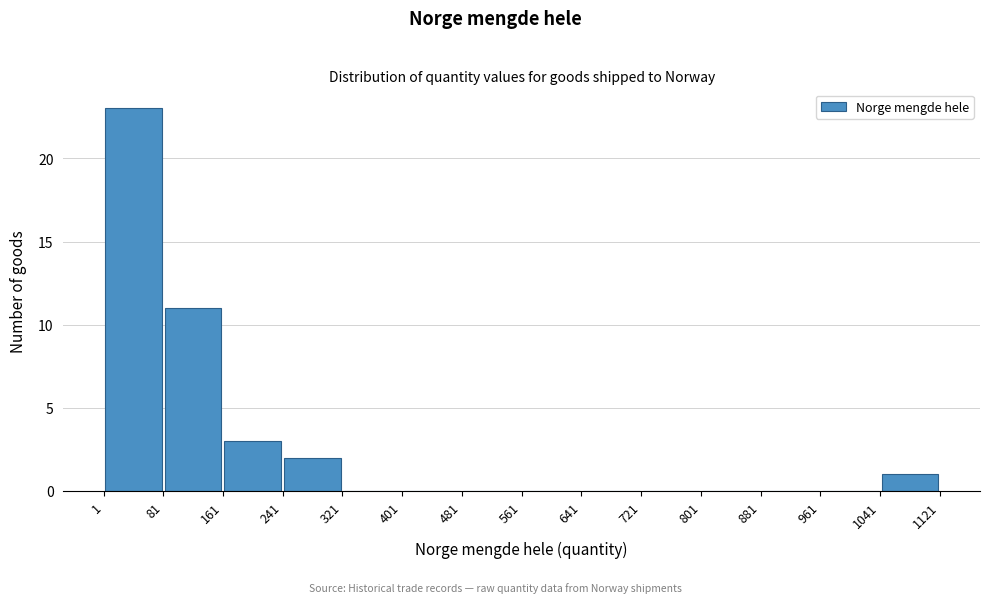

Reading left to right, transcribe this chart: for each bar, give the range it covers on the x-axis and its height. The values are not printed on the chart, so give them approximately, as read against the axis.

1 to 81: 23
81 to 161: 11
161 to 241: 3
241 to 321: 2
321 to 401: 0
401 to 481: 0
481 to 561: 0
561 to 641: 0
641 to 721: 0
721 to 801: 0
801 to 881: 0
881 to 961: 0
961 to 1041: 0
1041 to 1121: 1